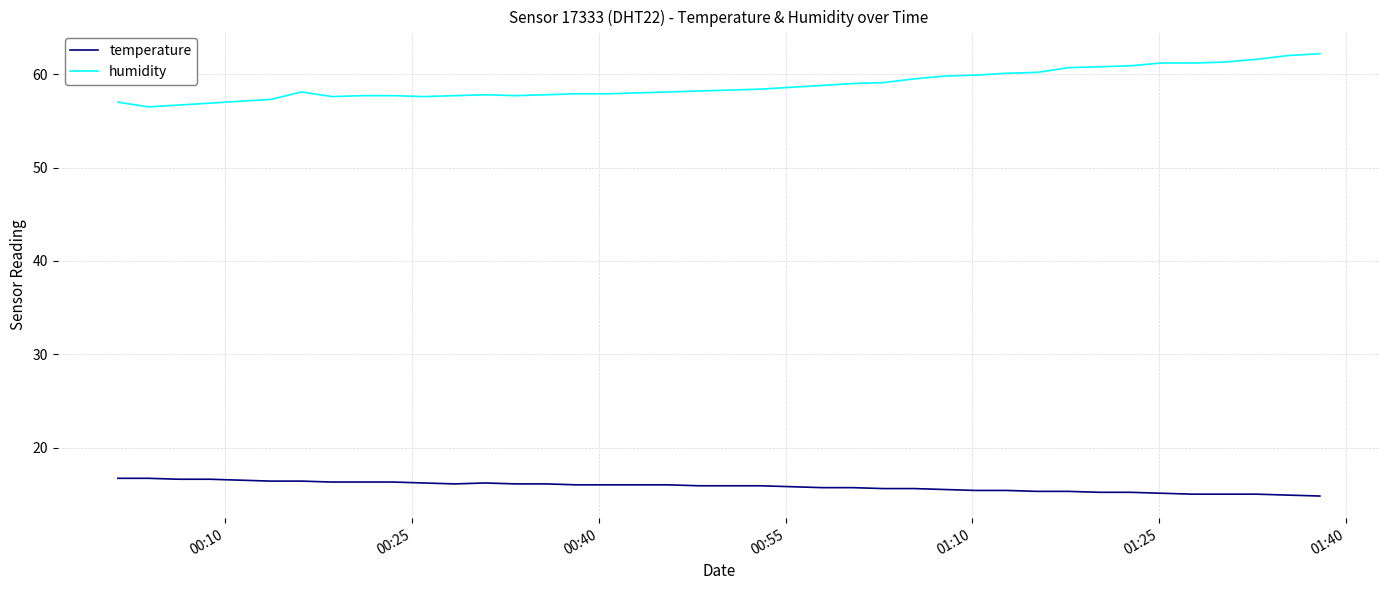

Which series has the largest total across all categories?

humidity